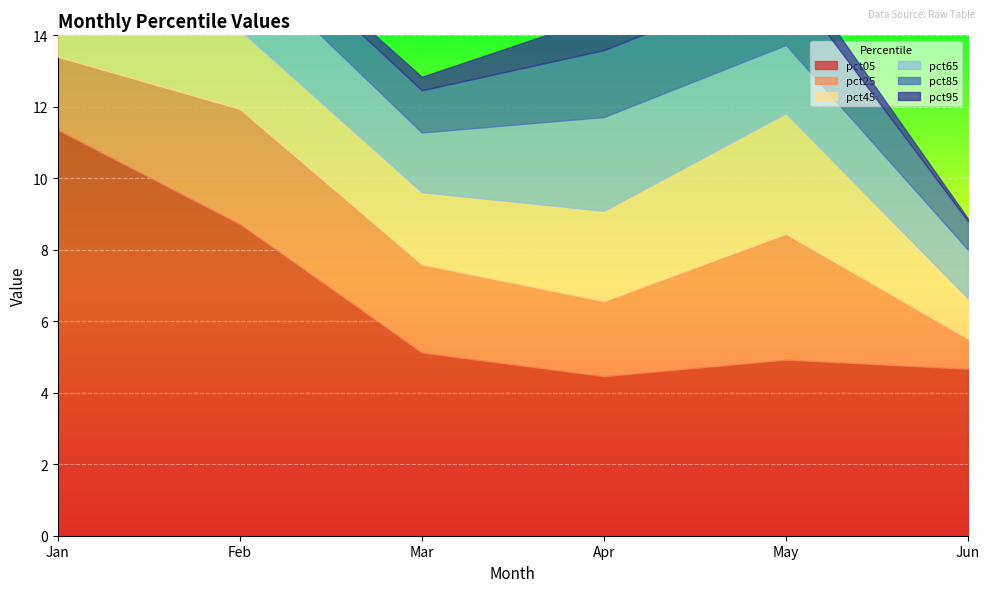

At how many categories does at least one series exceed 4?

6